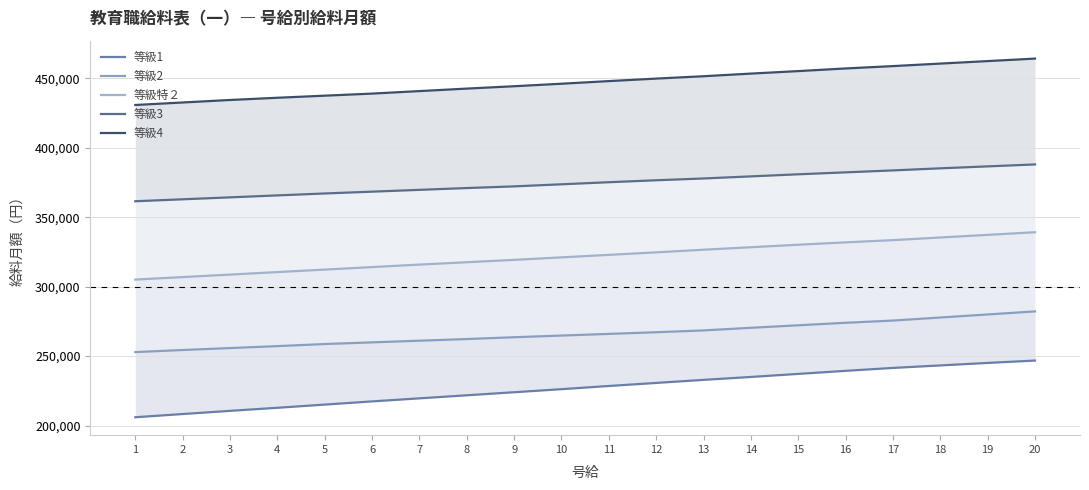

What is the value of the 等級3 point at the 14th from the left?

379400